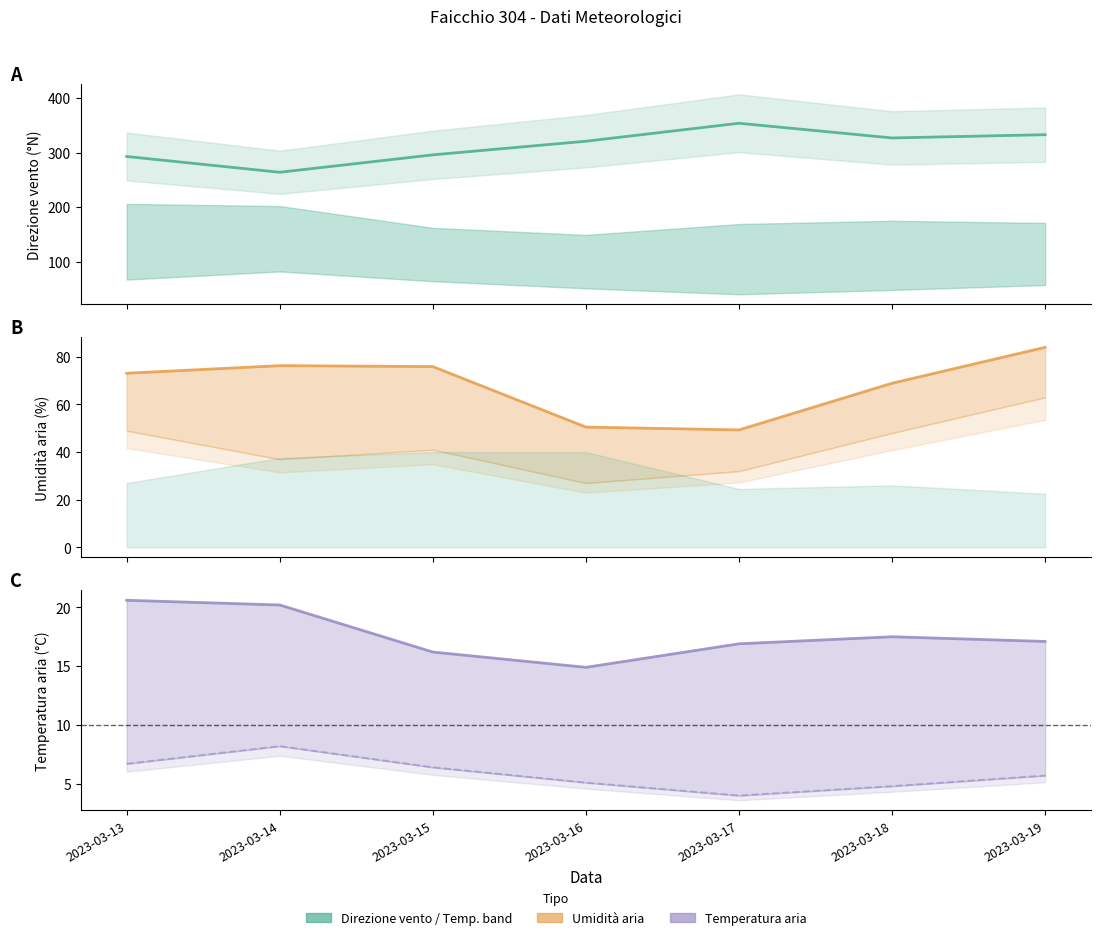

How many interior local peaks does the Temperatura Min (°C) series have?

1